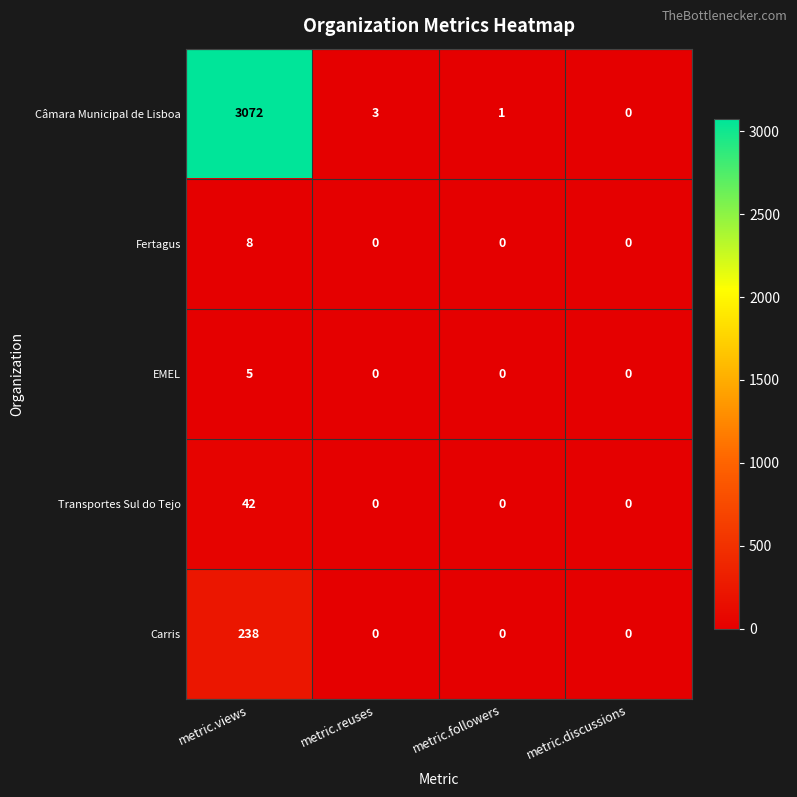

The value of EMEL at metric.views is 2. True or false?

False